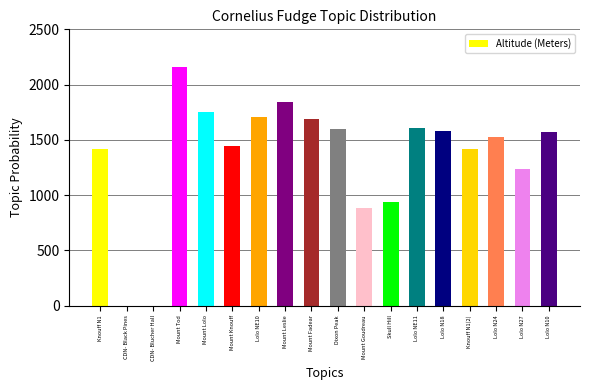

Which label corresponds to the largest value in the chart?

Mount Tod